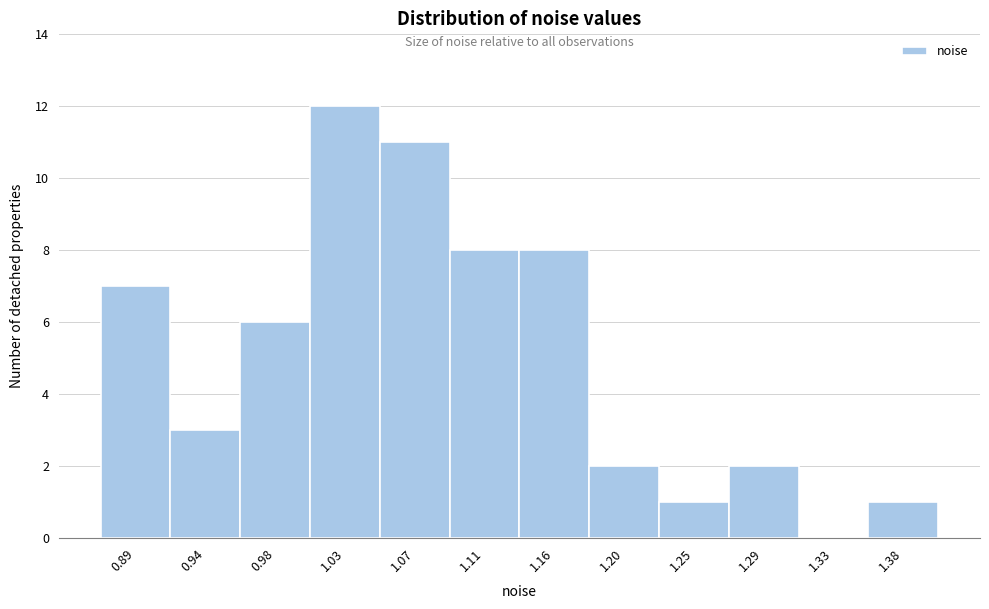

Reading right to left, list all the values displayed in this chart.

1.38=1	1.33=0	1.29=2	1.25=1	1.20=2	1.16=8	1.11=8	1.07=11	1.03=12	0.98=6	0.94=3	0.89=7